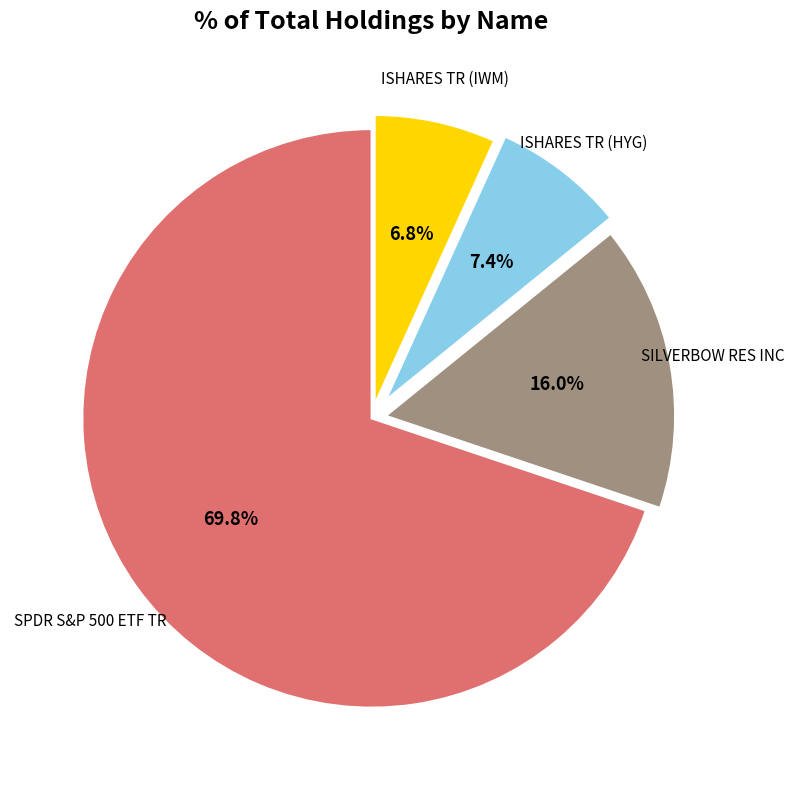

Is there a majority slice in this chart?

Yes